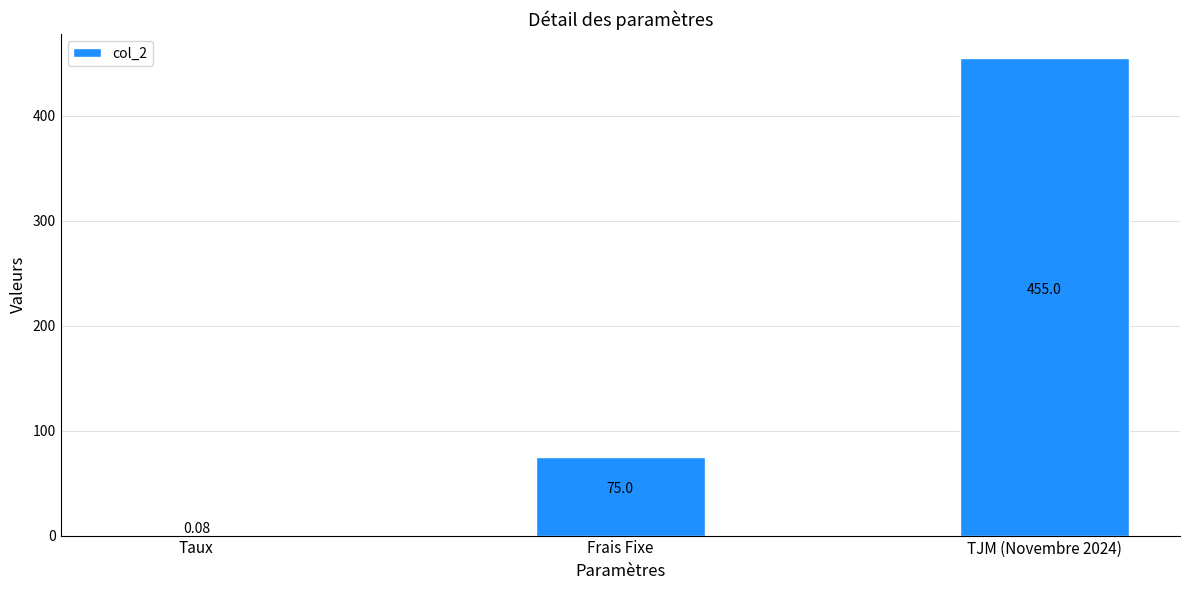

Read the value at Frais Fixe.

75.0